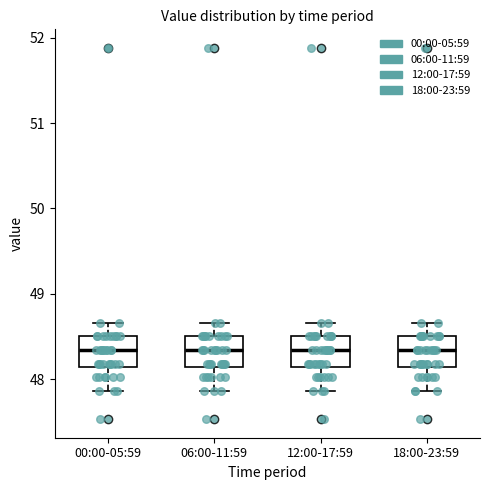

Reading left to right, read every box against the y-axis: the position of its median line, the range the box covers, and the ends of its whiskers. The values are not printed on the chart, so give them approximately, as read against the axis.

00:00-05:59: median 48.3, box 48.1 to 48.5, whiskers 47.9 to 48.7
06:00-11:59: median 48.3, box 48.1 to 48.5, whiskers 47.9 to 48.7
12:00-17:59: median 48.3, box 48.1 to 48.5, whiskers 47.9 to 48.7
18:00-23:59: median 48.3, box 48.1 to 48.5, whiskers 47.9 to 48.7